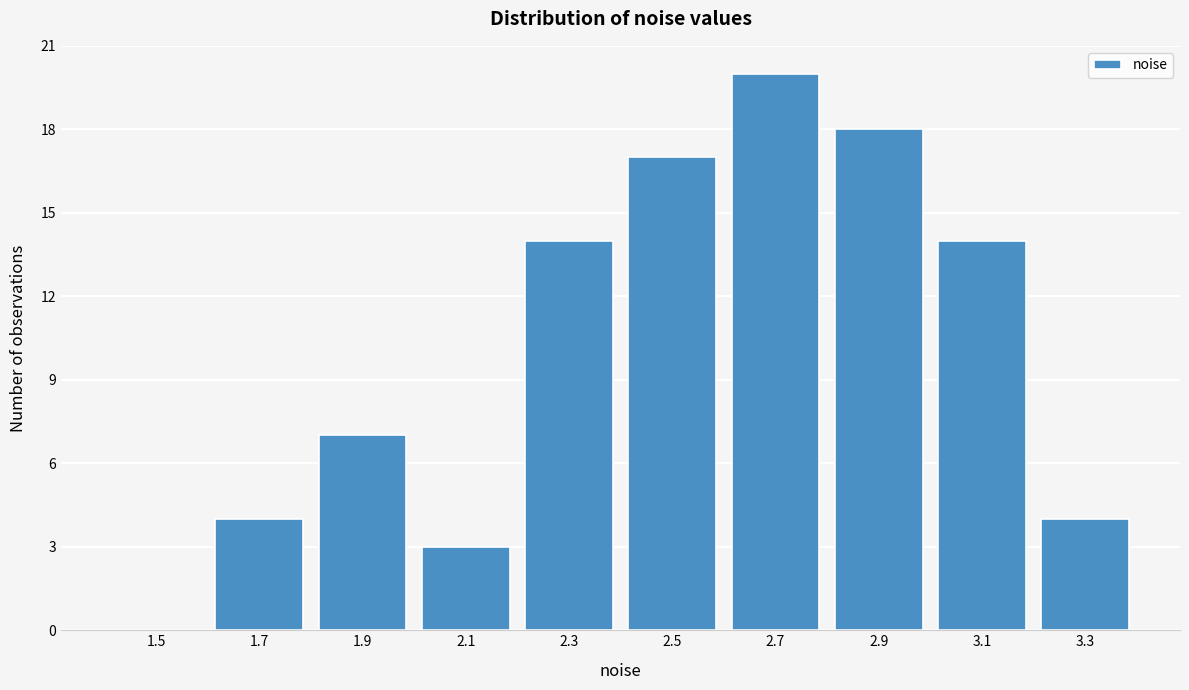

Reading left to right, transcribe all the data shown in this chart.

1.5=0	1.7=4	1.9=7	2.1=3	2.3=14	2.5=17	2.7=20	2.9=18	3.1=14	3.3=4